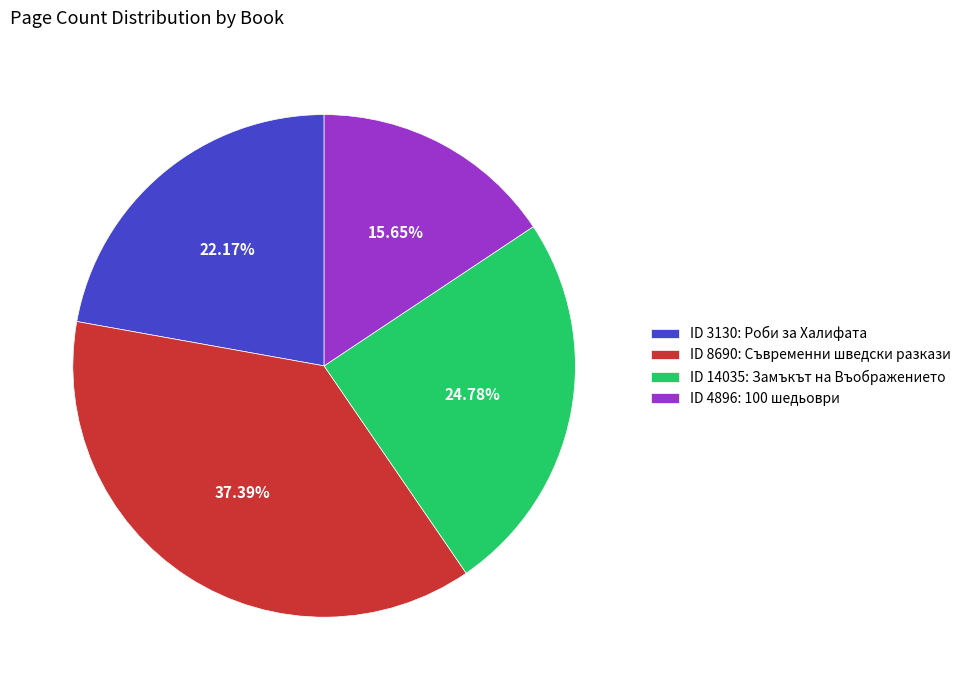

Count the number of slices in the pie.

4